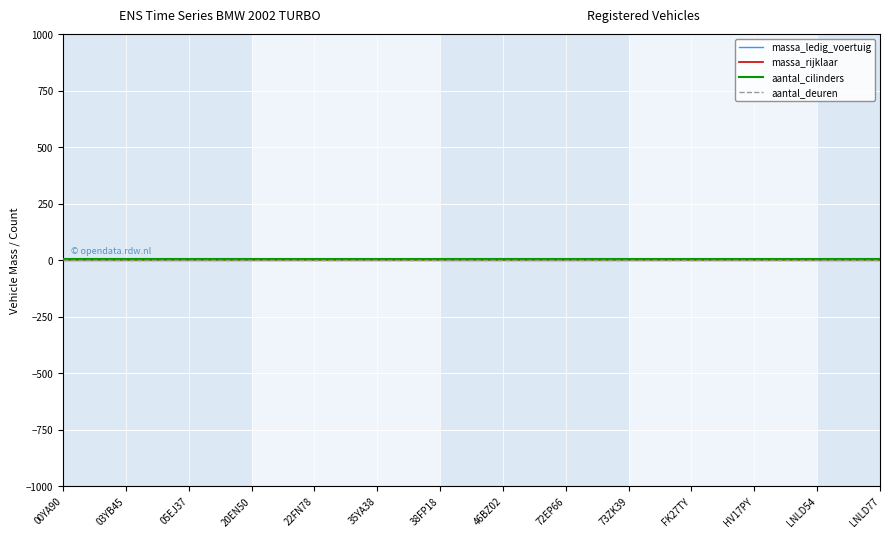

What is the average value of the aantal_deuren series?

2